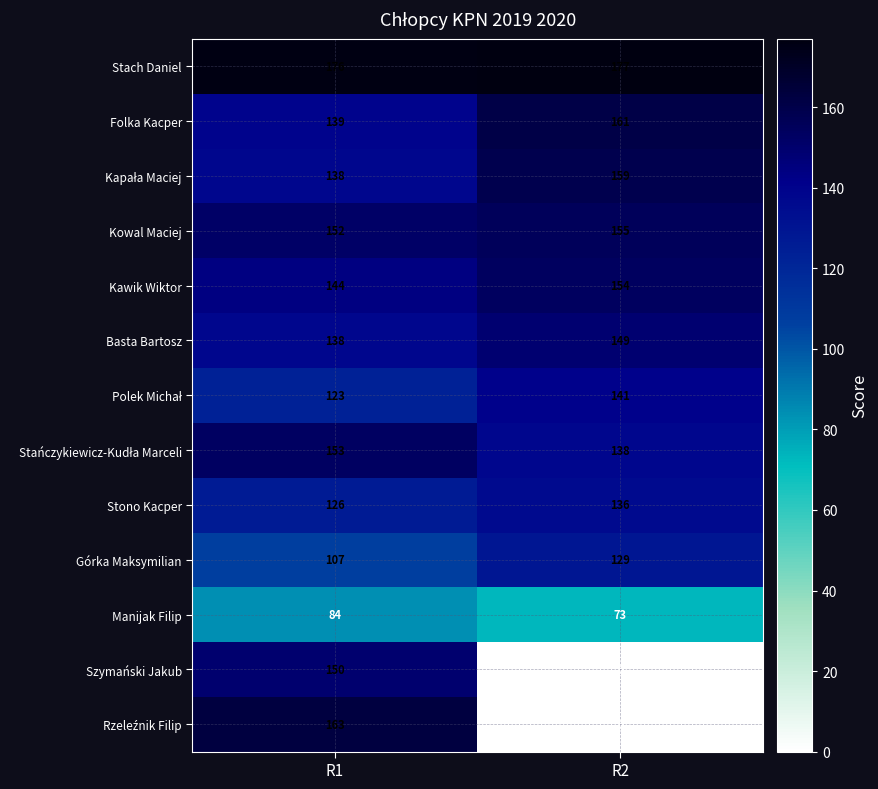

True or false: Manijak Filip has a value of 126 at R1.

False